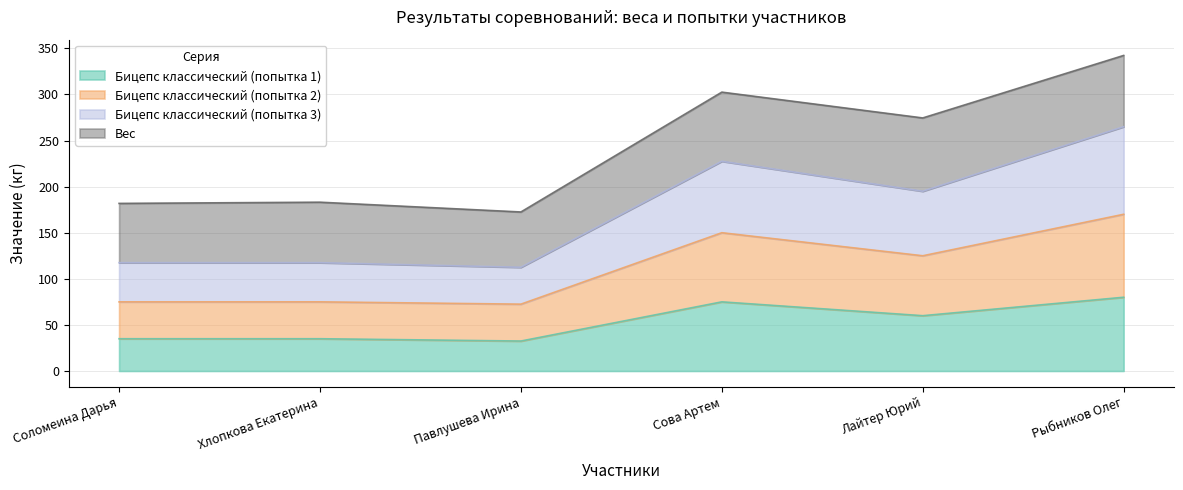

How many lines are shown in the chart?

4